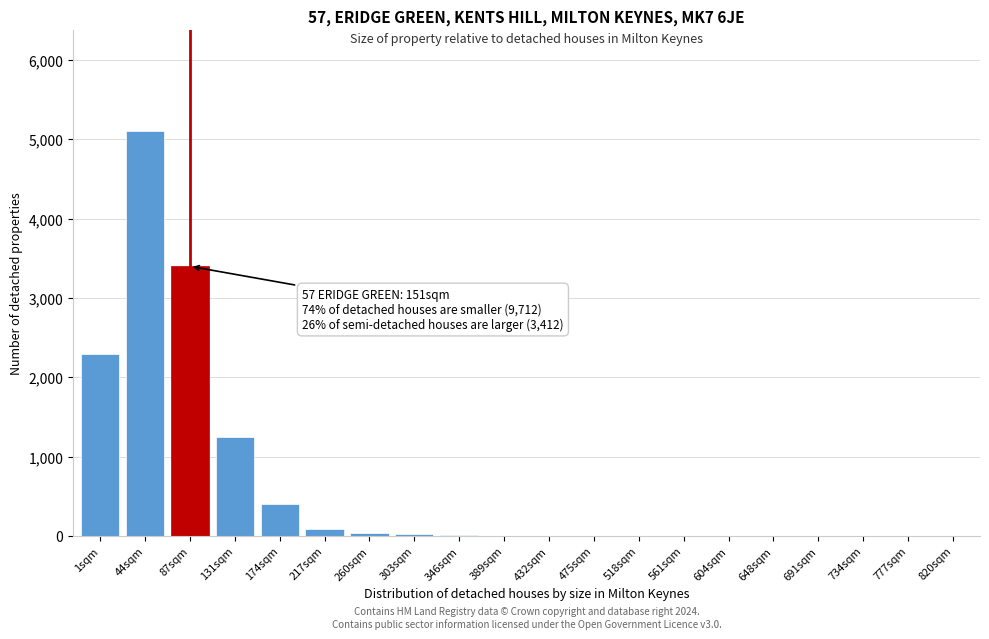

Which label corresponds to the largest value in the chart?

44sqm